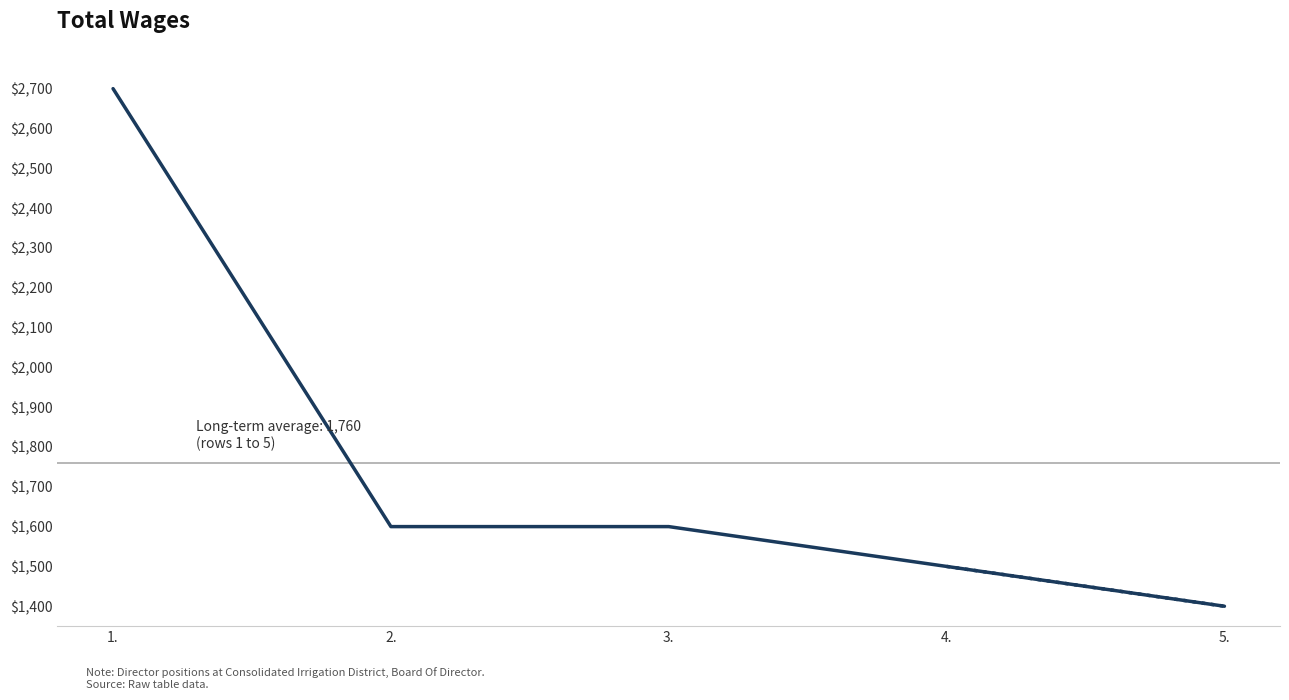

What is the difference between the maximum and minimum values?

1300